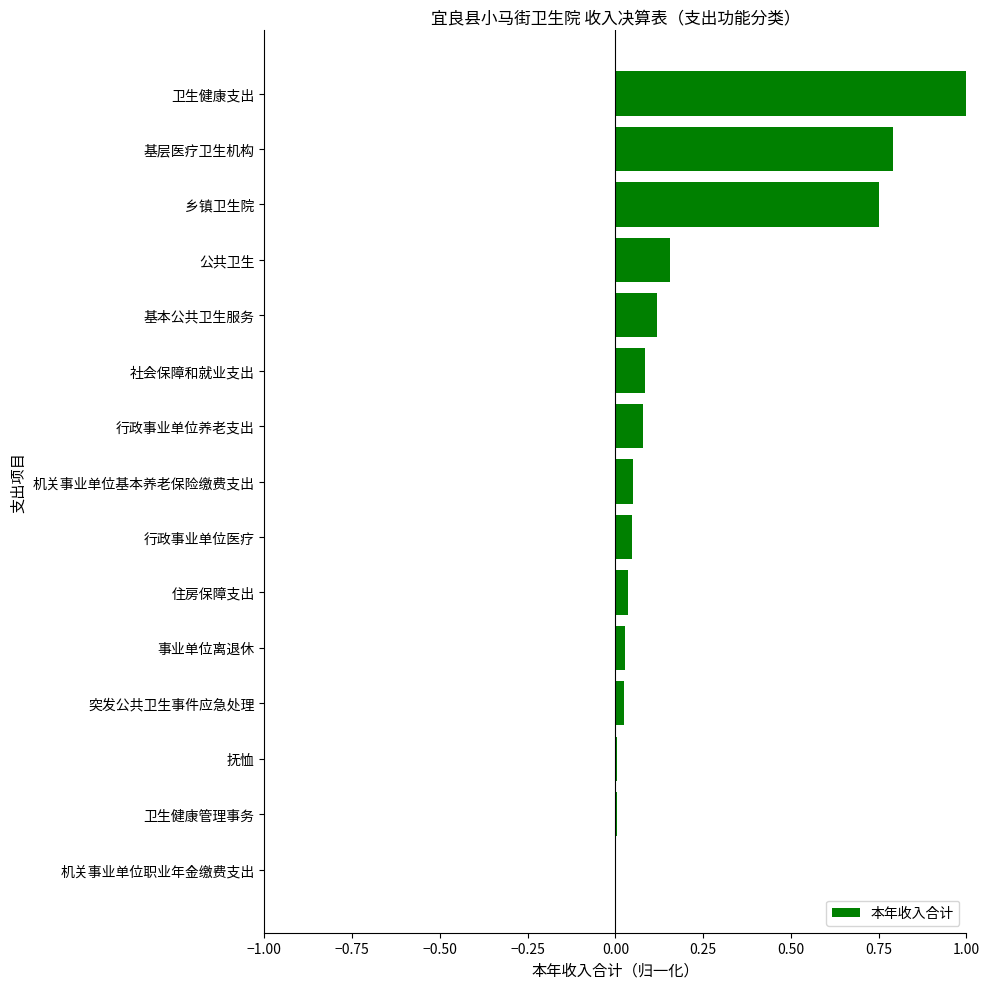

Are the bars horizontal?

Yes